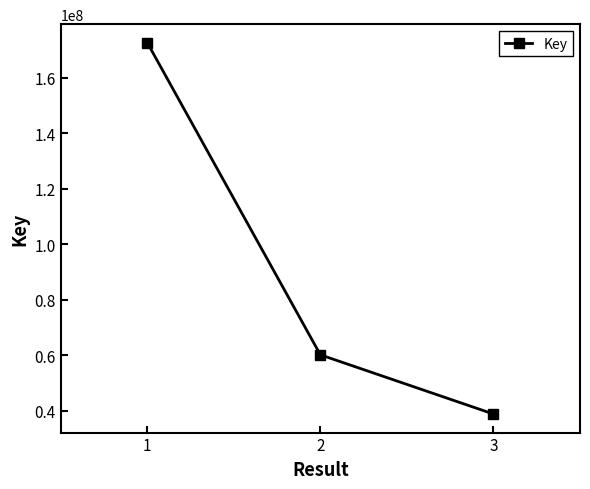

Reading right to left, list all the values displayed in this chart.

38825125	60164580	172680916